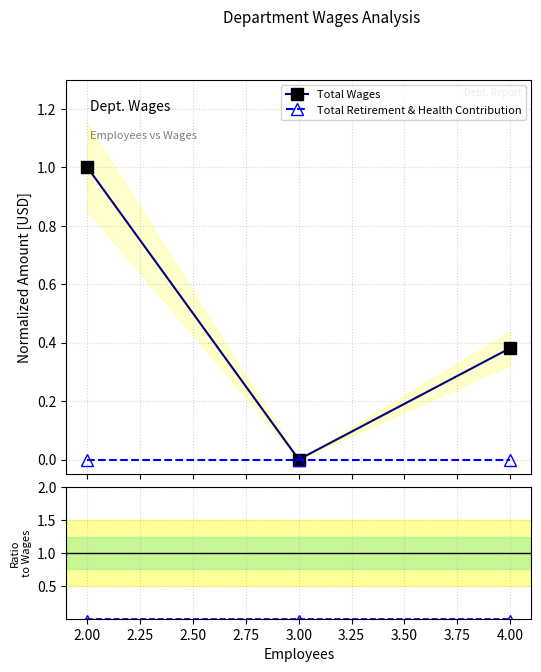

Which series has the largest range (max minus min)?

Total Wages